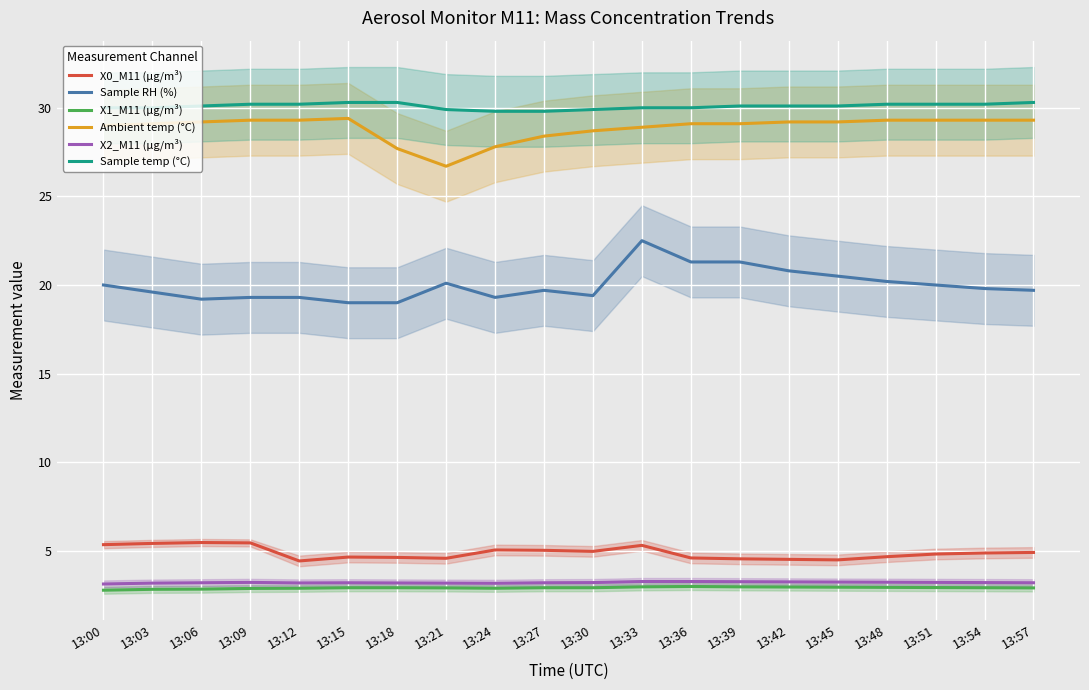

At which category is the sum across all series the highest?

13:33